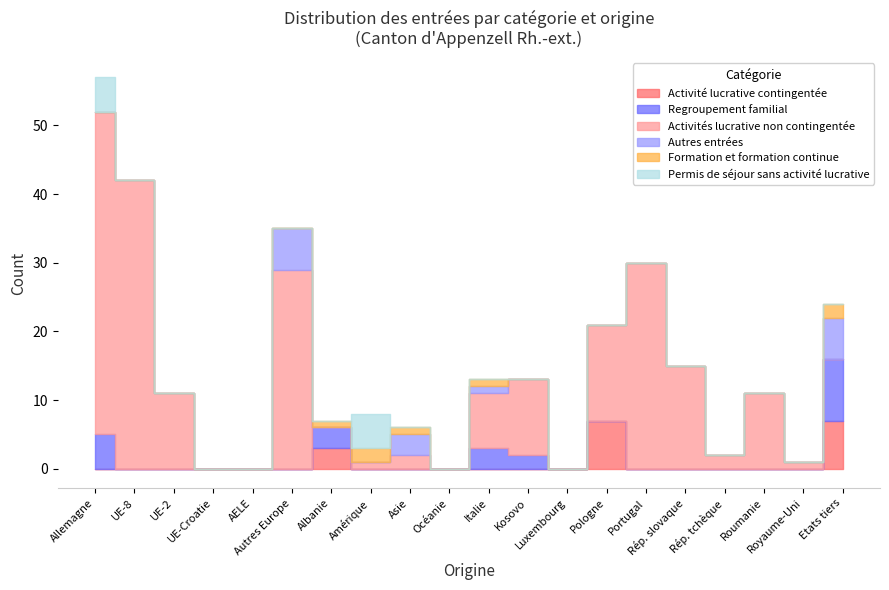

What is the difference between the highest and lowest values at Autres Europe?

29